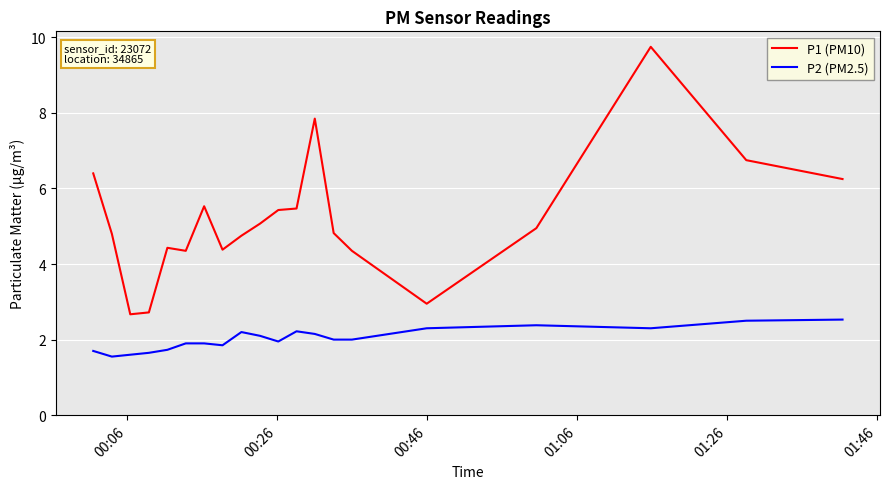

True or false: P2 (PM2.5) and P1 (PM10) cross at least once.

False